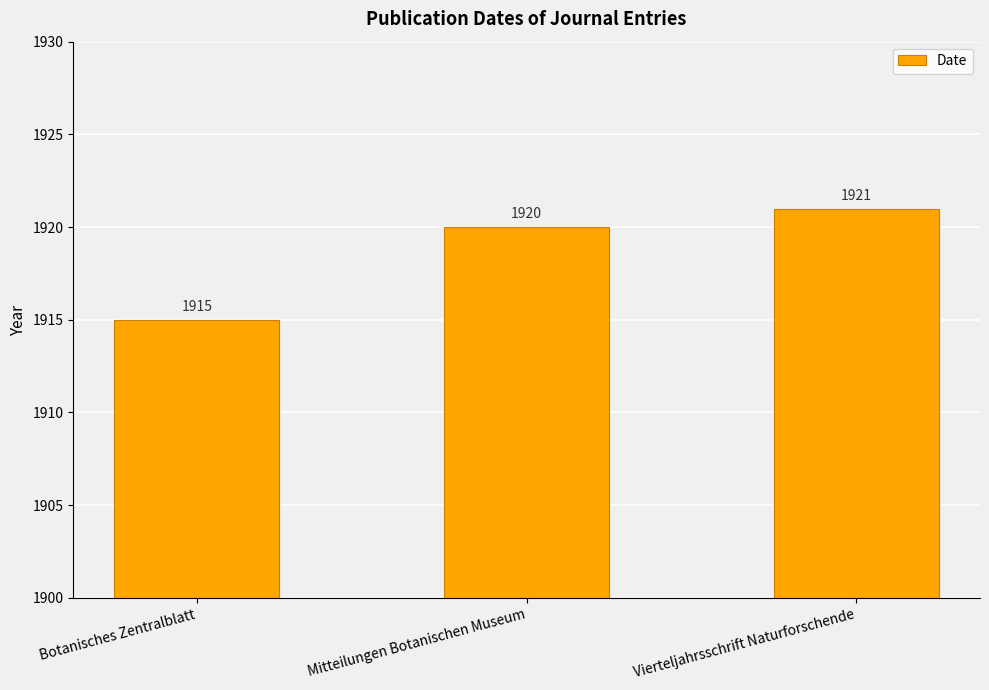

List the labels in order of value, smallest first.

Botanisches Zentralblatt, Mitteilungen Botanischen Museum, Vierteljahrsschrift Naturforschende